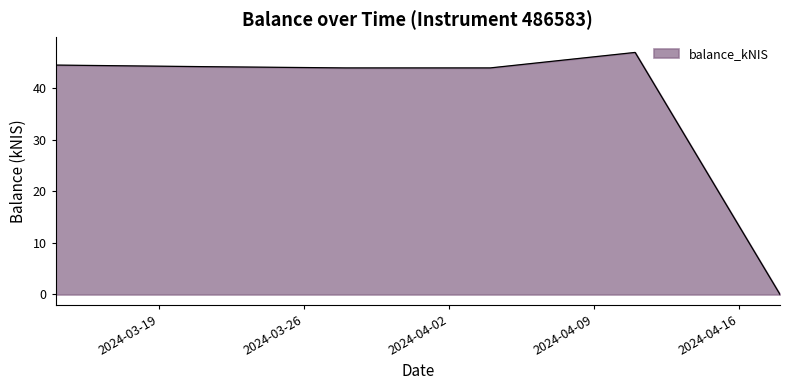

How many positive values are there?

5